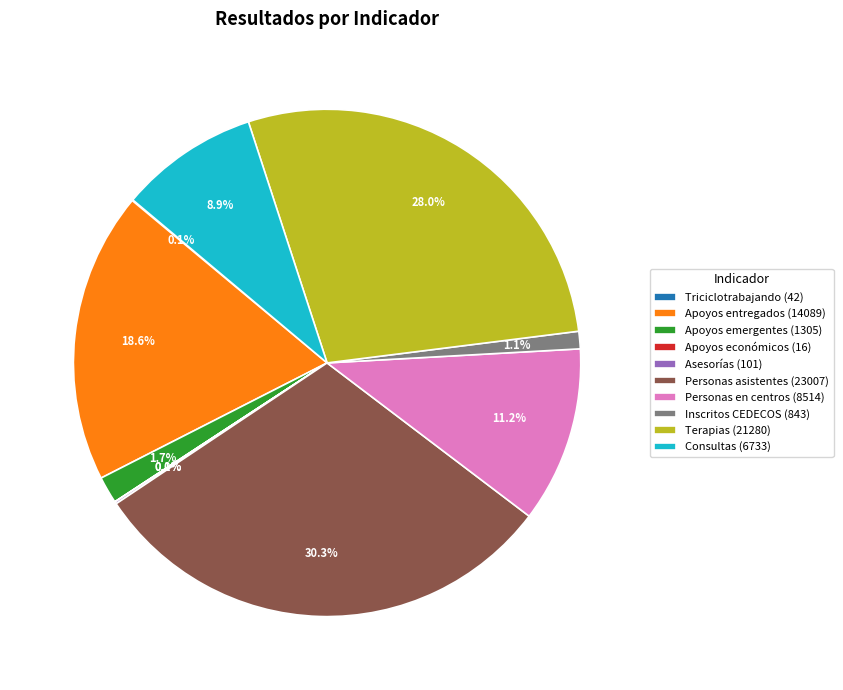

Between Personas asistentes (23007) and Apoyos entregados (14089), which is larger?

Personas asistentes (23007)